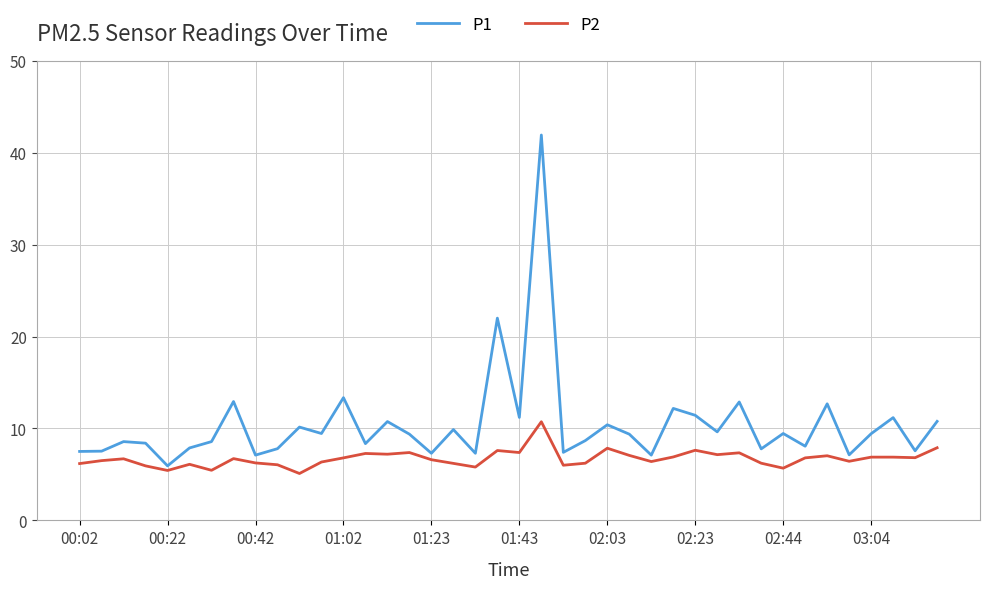

True or false: P1 and P2 cross at least once.

False